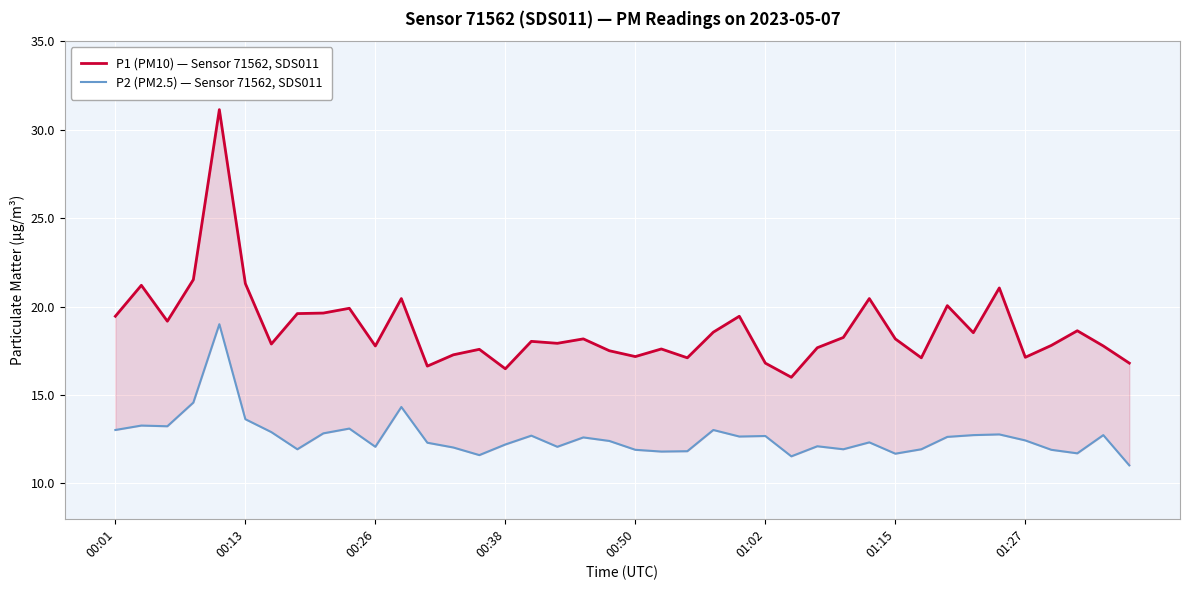

Which series has the largest total across all categories?

P1 (PM10) — Sensor 71562, SDS011